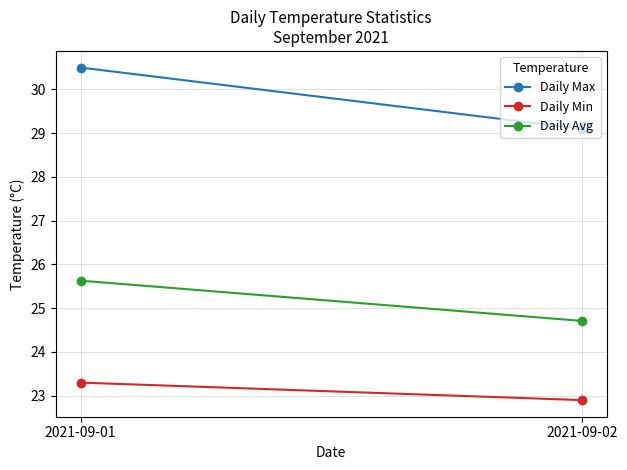

How many lines are shown in the chart?

3